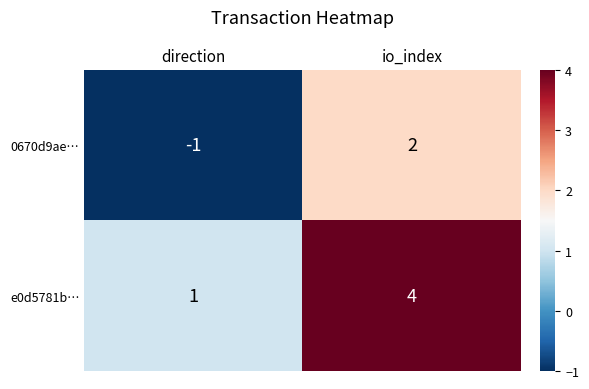

Reading right to left, list all the values displayed in this chart.

0670d9ae…: 2	-1
e0d5781b…: 4	1